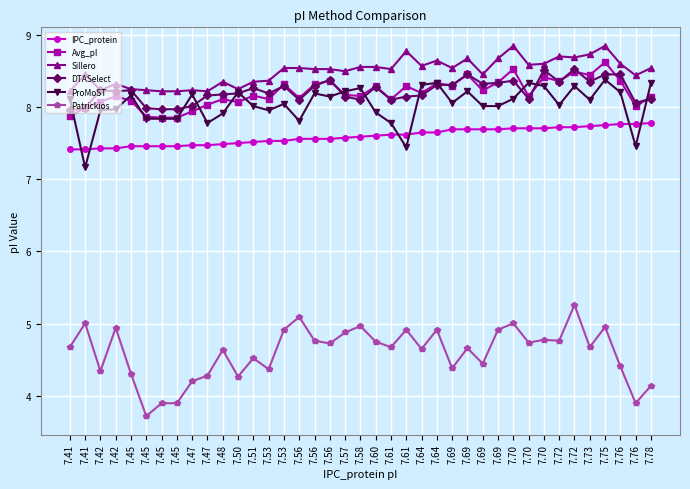

Which series has the largest total across all categories?

Sillero